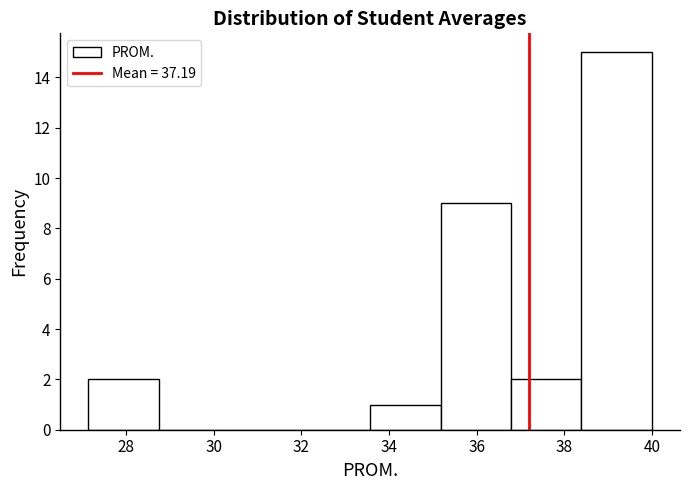

What is the height of the bar covering 33.6 to 35.2 on the x-axis? Neither the bar edges nor the heights are printed on the chart, so give them approximately, as read against the axes.

1